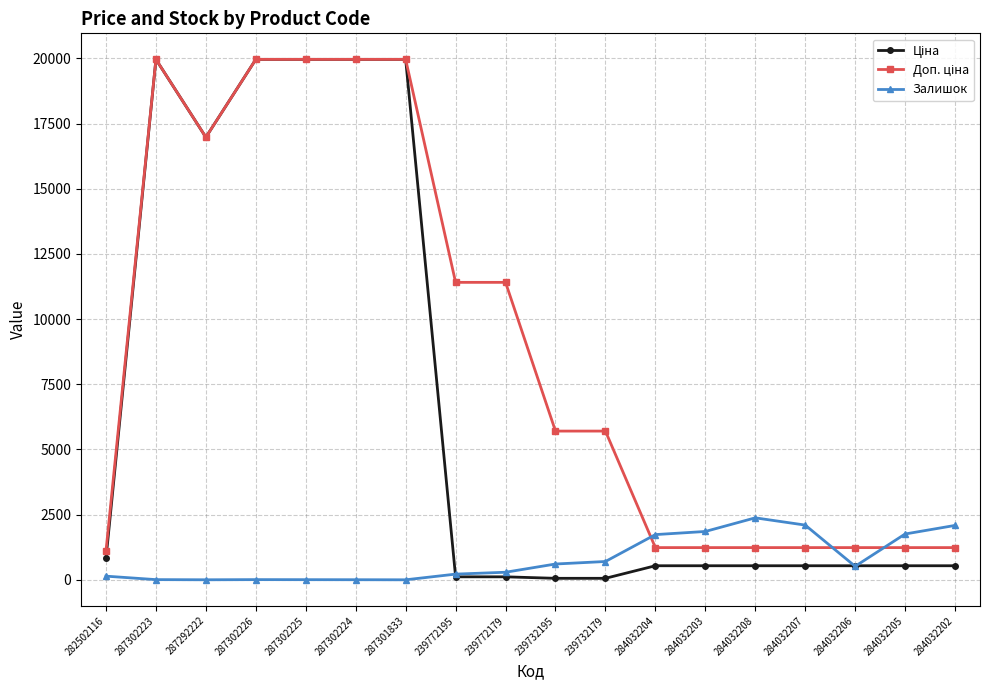

Is it true that Залишок equals 290.0 at 239772179?

True